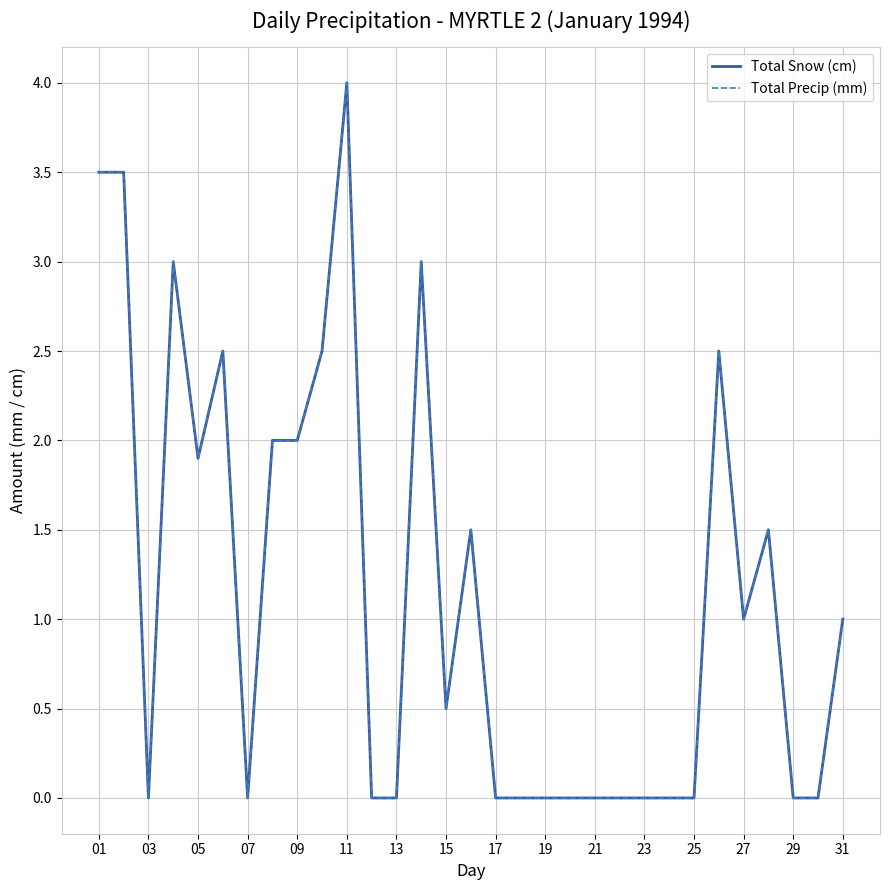

Does the chart display data point markers on the line(s)?

No